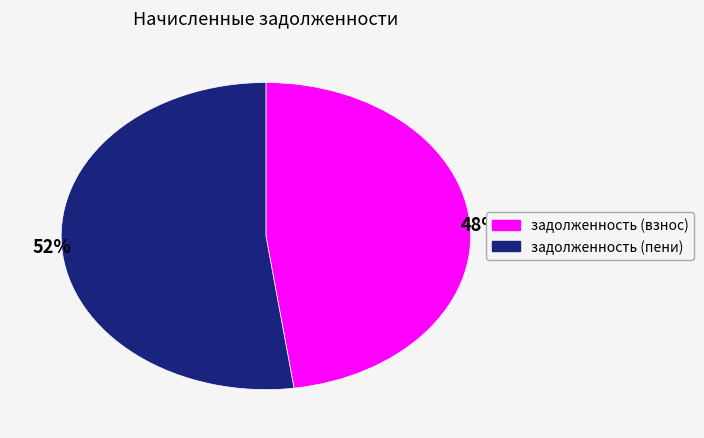

Is there a majority slice in this chart?

Yes